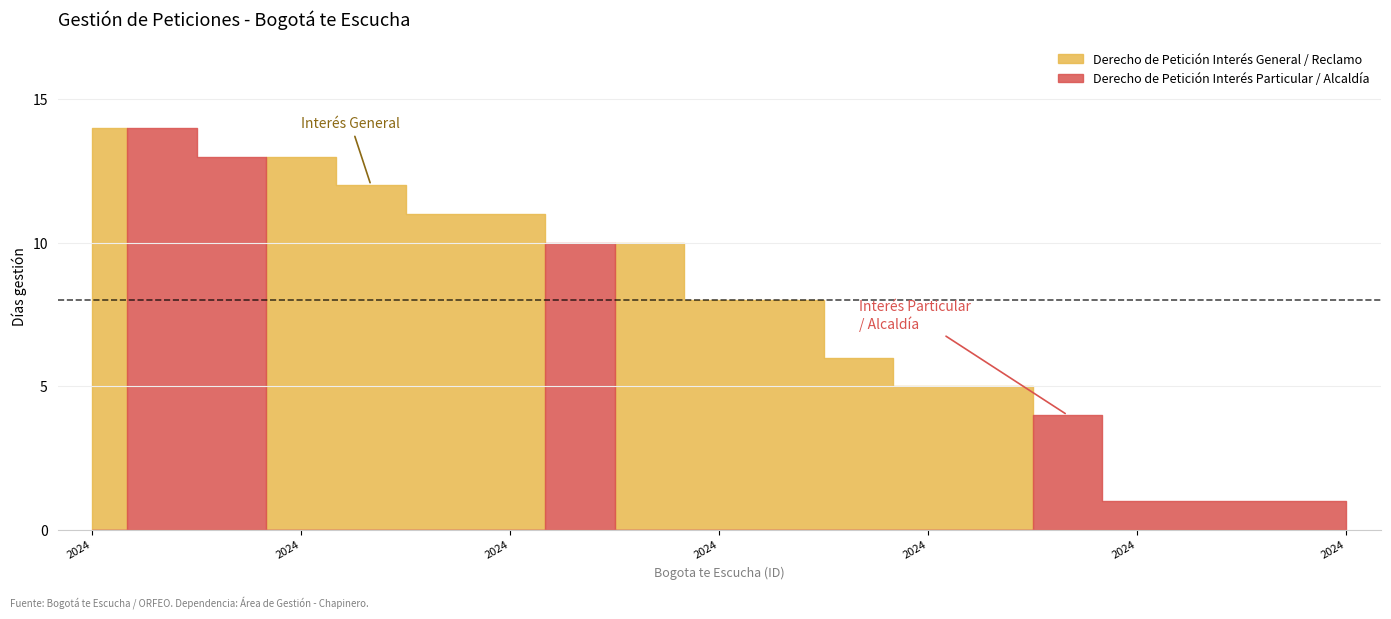

What is the difference between the maximum and minimum values in the Días gestión series?

13